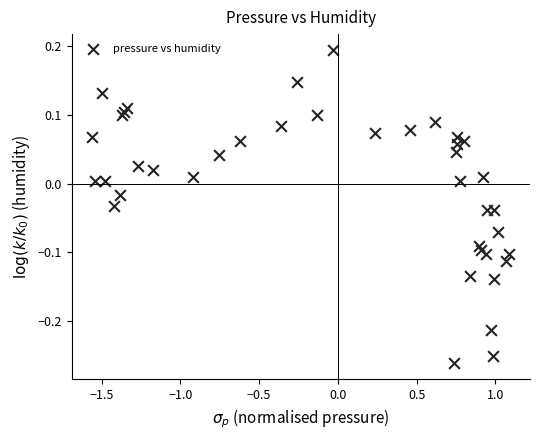

What is the range of X values (max minus min)?

2.6